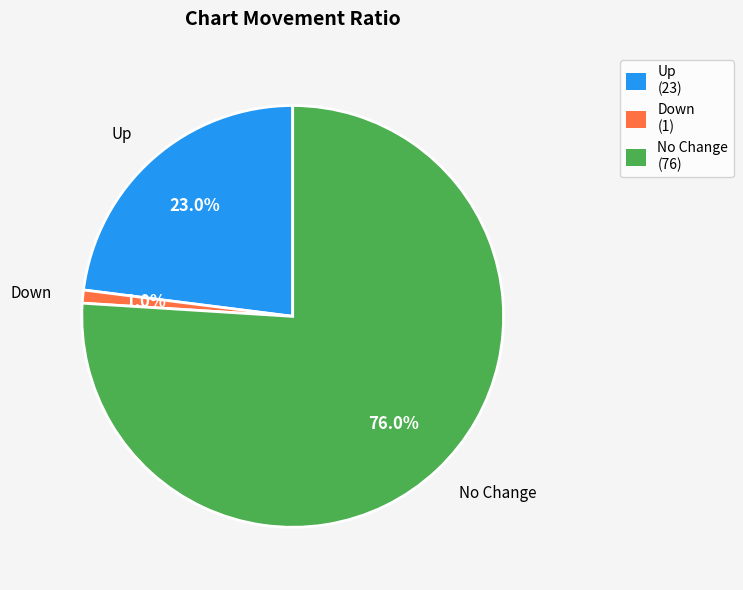

Which slice is the largest?

No Change